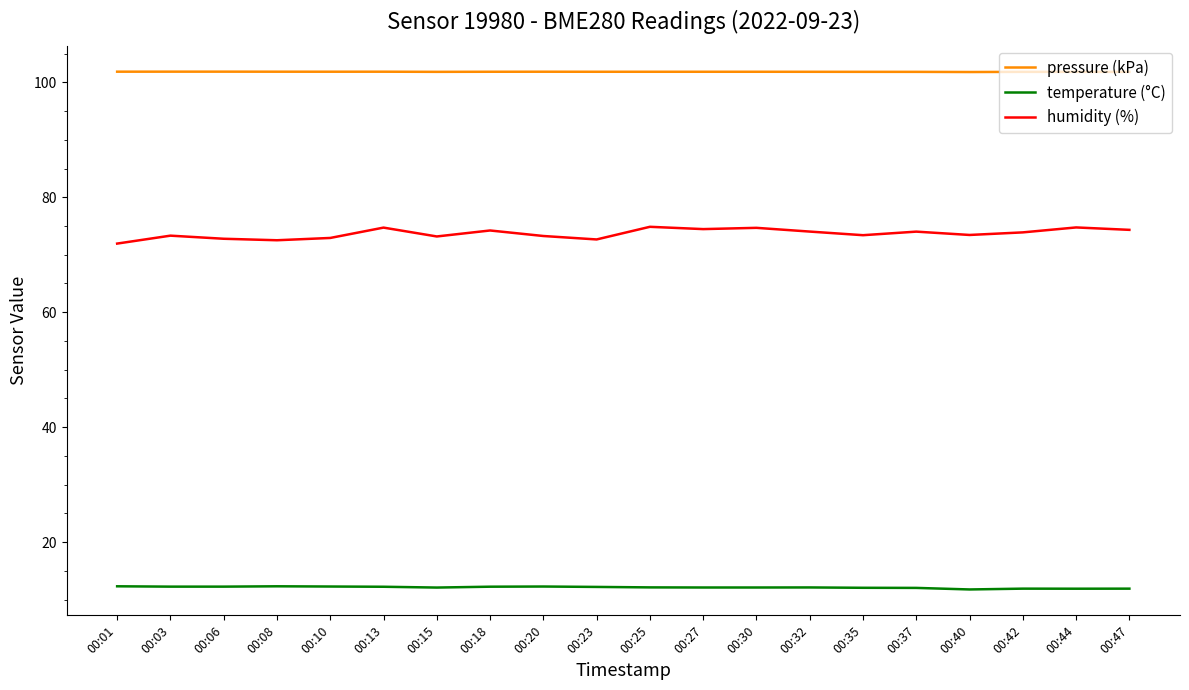

What are all the series names shown in the legend?

pressure (kPa), temperature (°C), humidity (%)